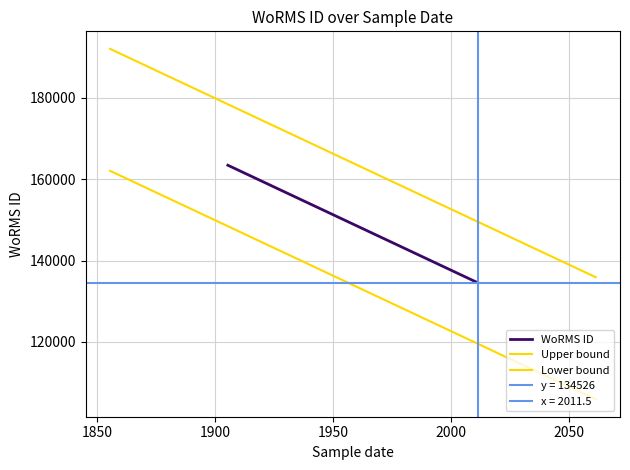

What is the greatest value displayed?

163447